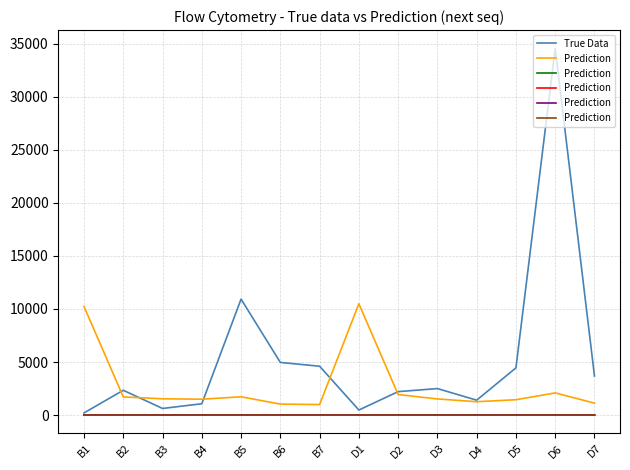

What position from the left is D6?

13